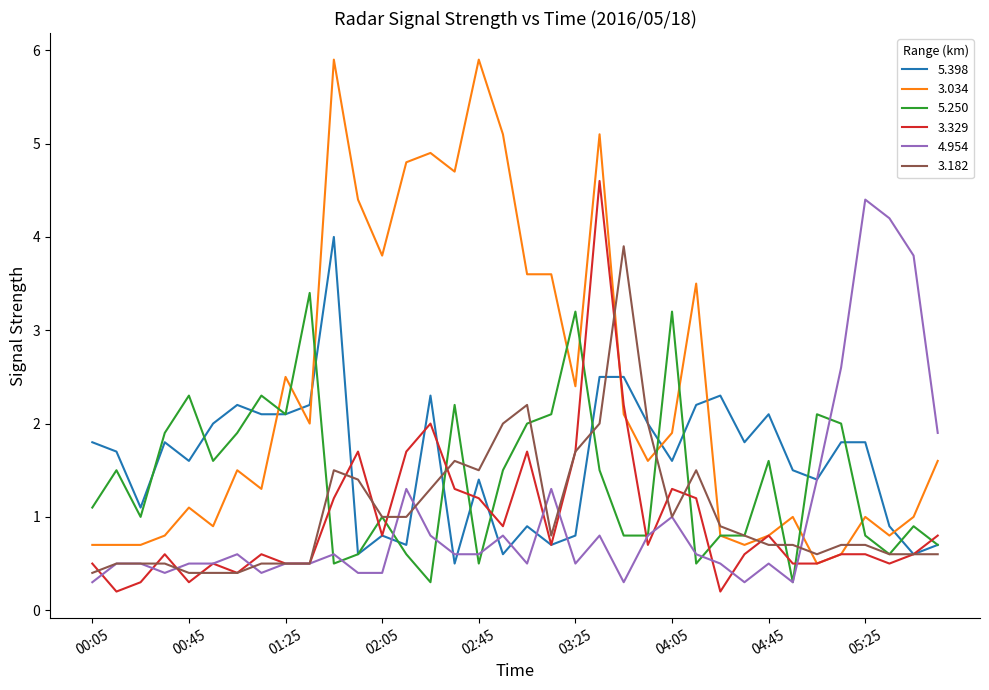

Which series has the largest range (max minus min)?

3.034